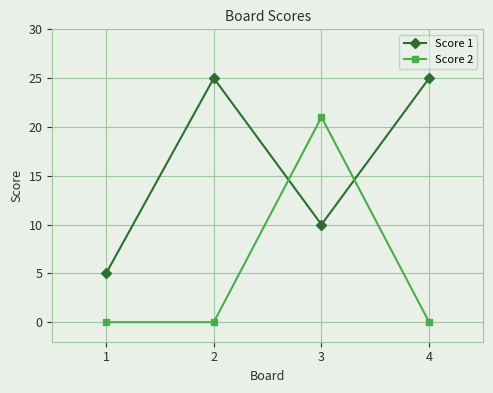

Which series has the largest total across all categories?

Score 1